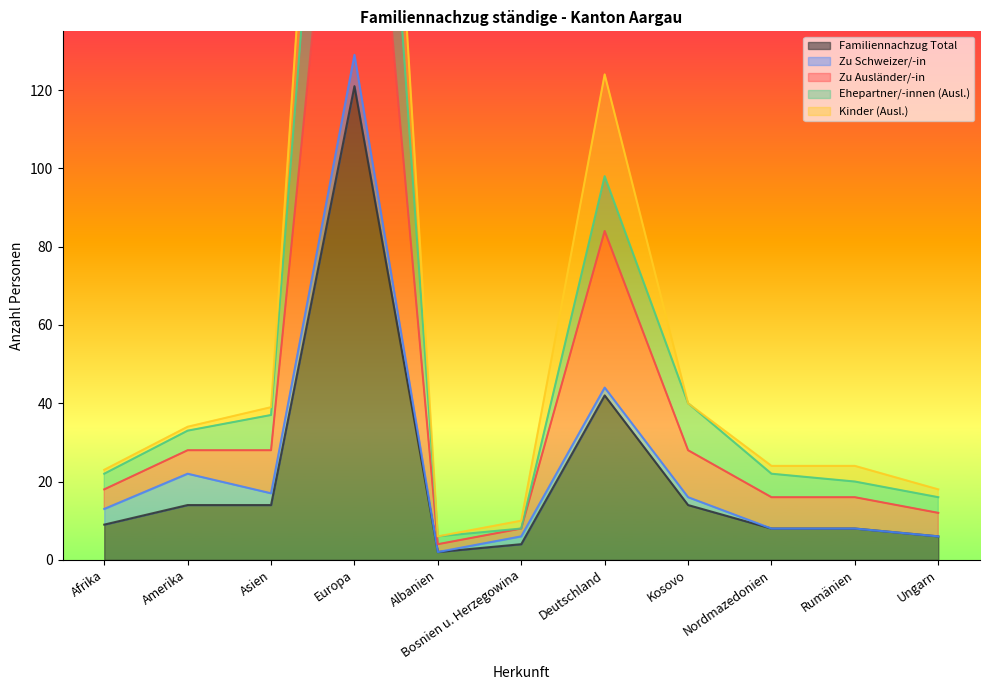

The Familiennachzug Total series shows 4 at Afrika. True or false?

False